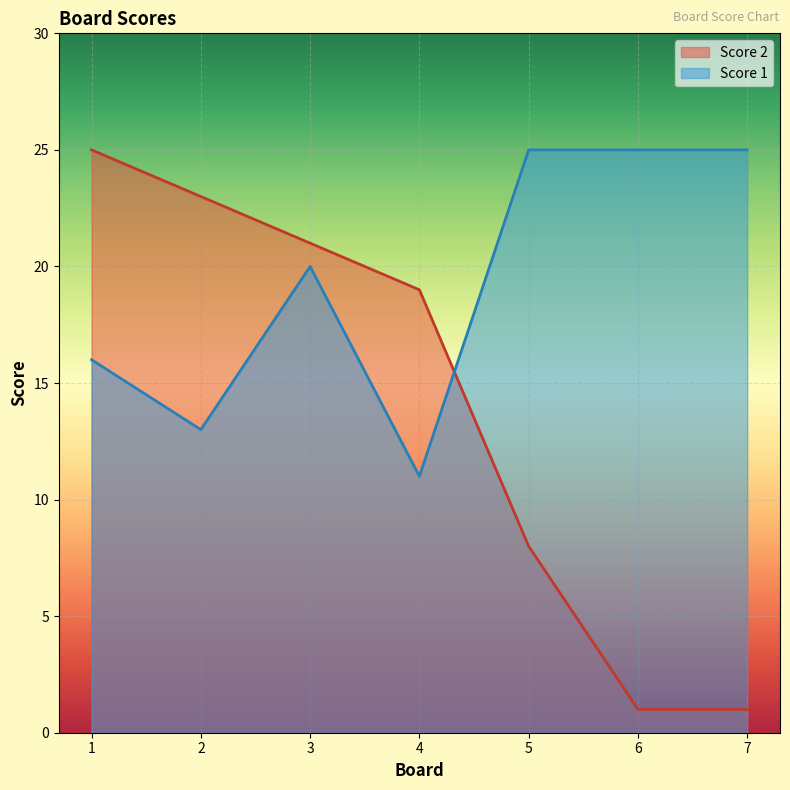

What is the sum of all Score 1 values?

135